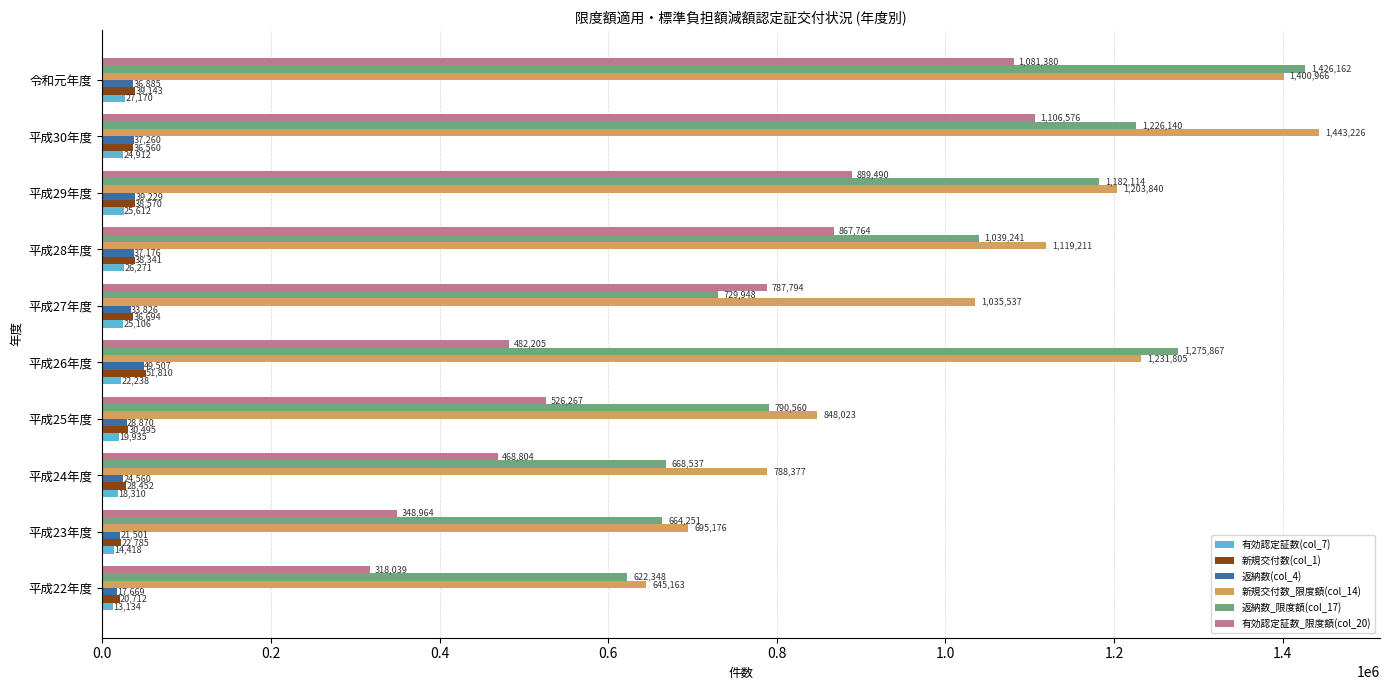

The value of 有効認定証数(col_7) at 平成27年度 is 25106. True or false?

True